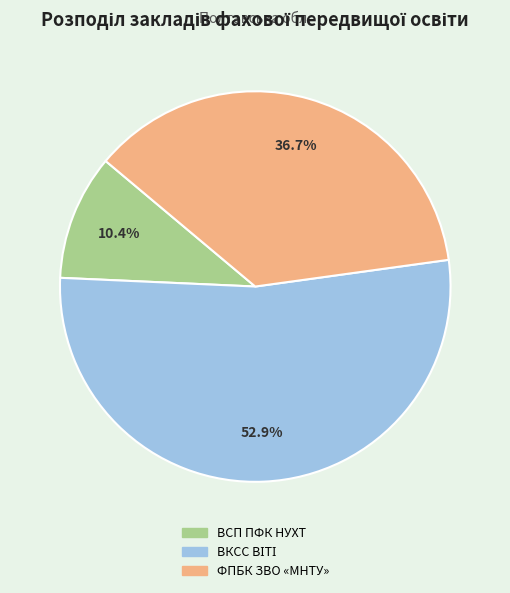

How much of the chart is everything except ФПБК ЗВО «МНТУ»?

63.3%